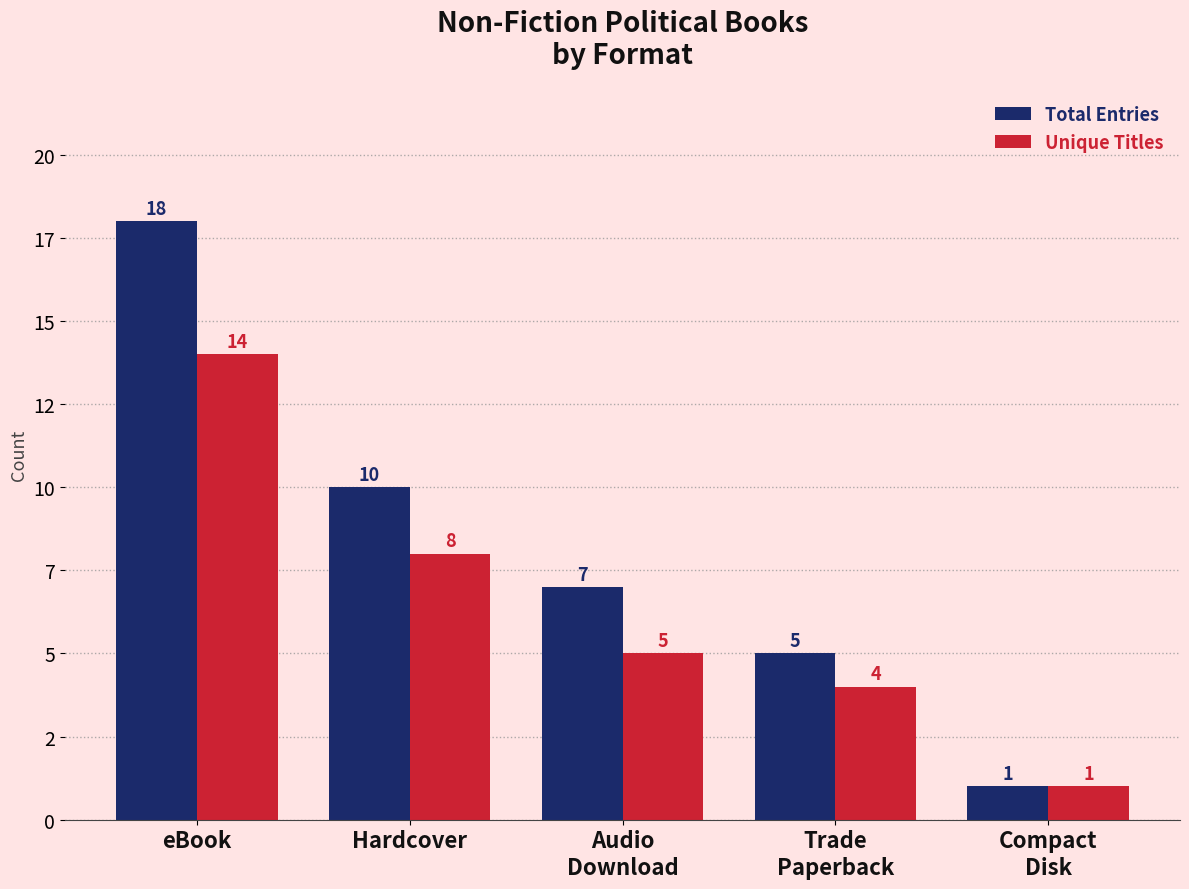

At which category does the chart reach its minimum across all series?

Compact
Disk